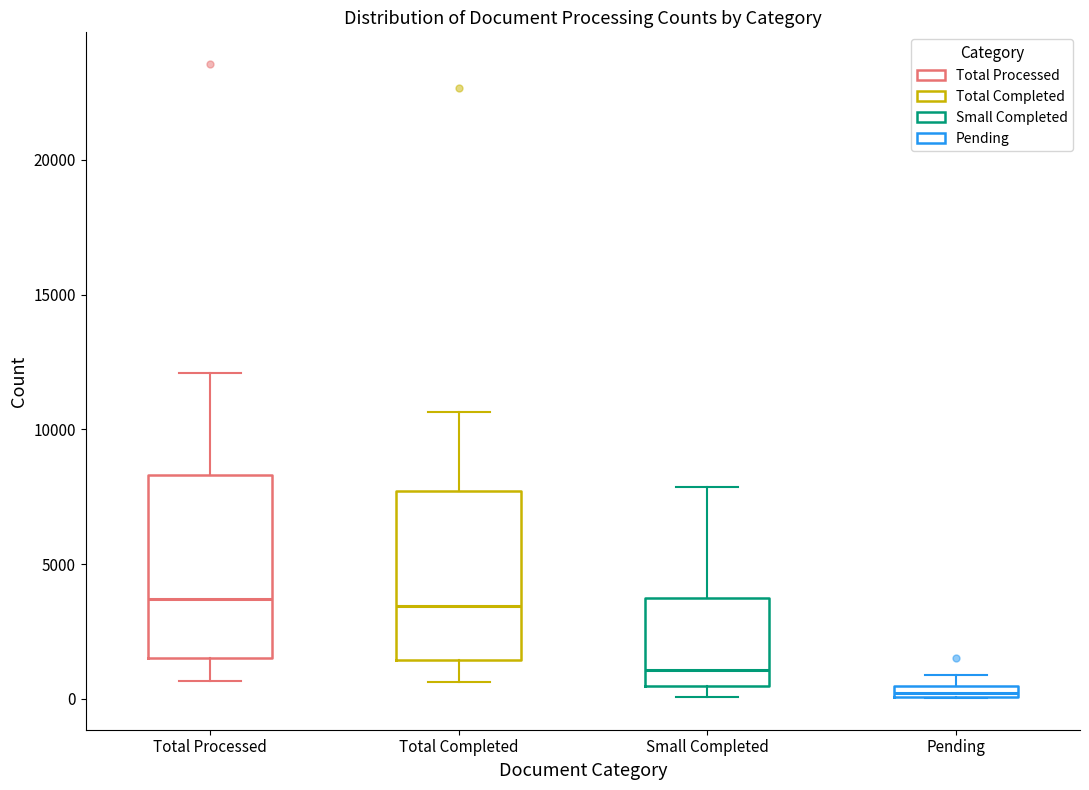

Which box is the tallest, from its lower edge to its upper edge?

Total Processed